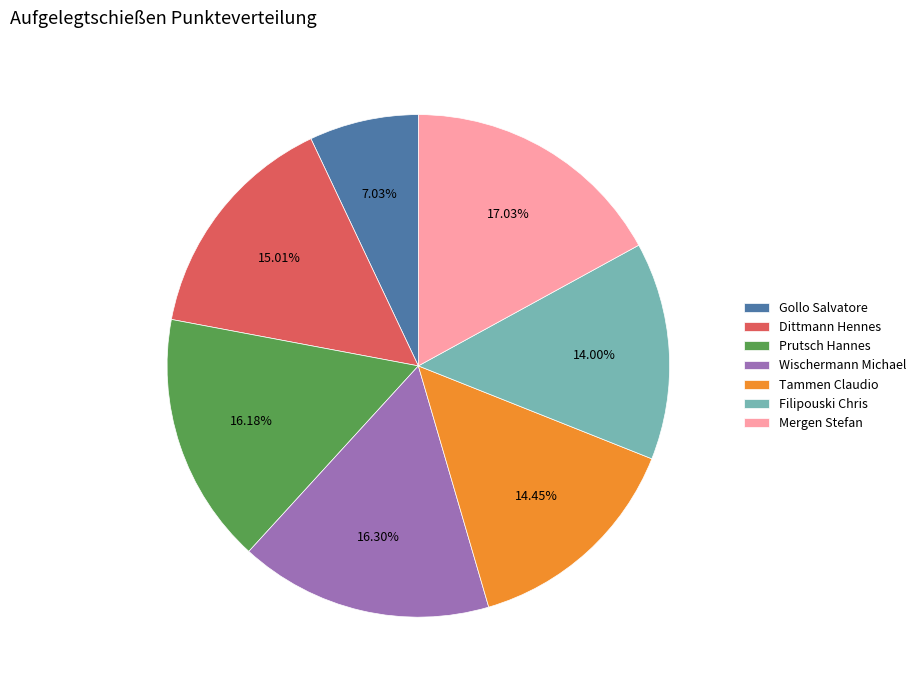

Which has a higher value, Wischermann Michael or Tammen Claudio?

Wischermann Michael